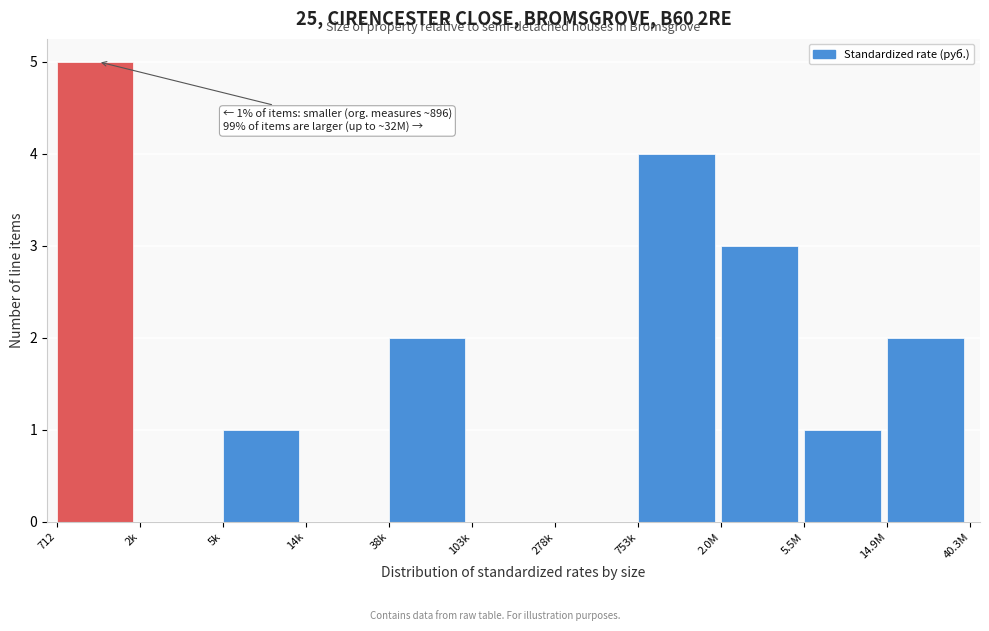

Reading left to right, what are all the values shown in this chart?

712=5	2k=0	5k=1	14k=0	38k=2	103k=0	278k=0	753k=4	2.0M=3	5.5M=1	14.9M=2